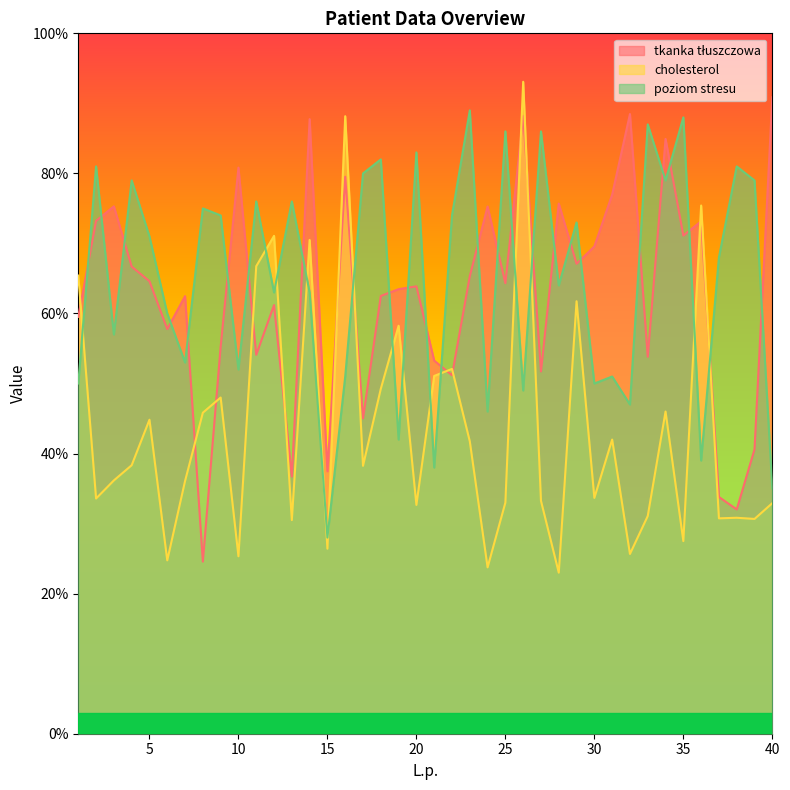

Which category has the lowest value across all series?

28